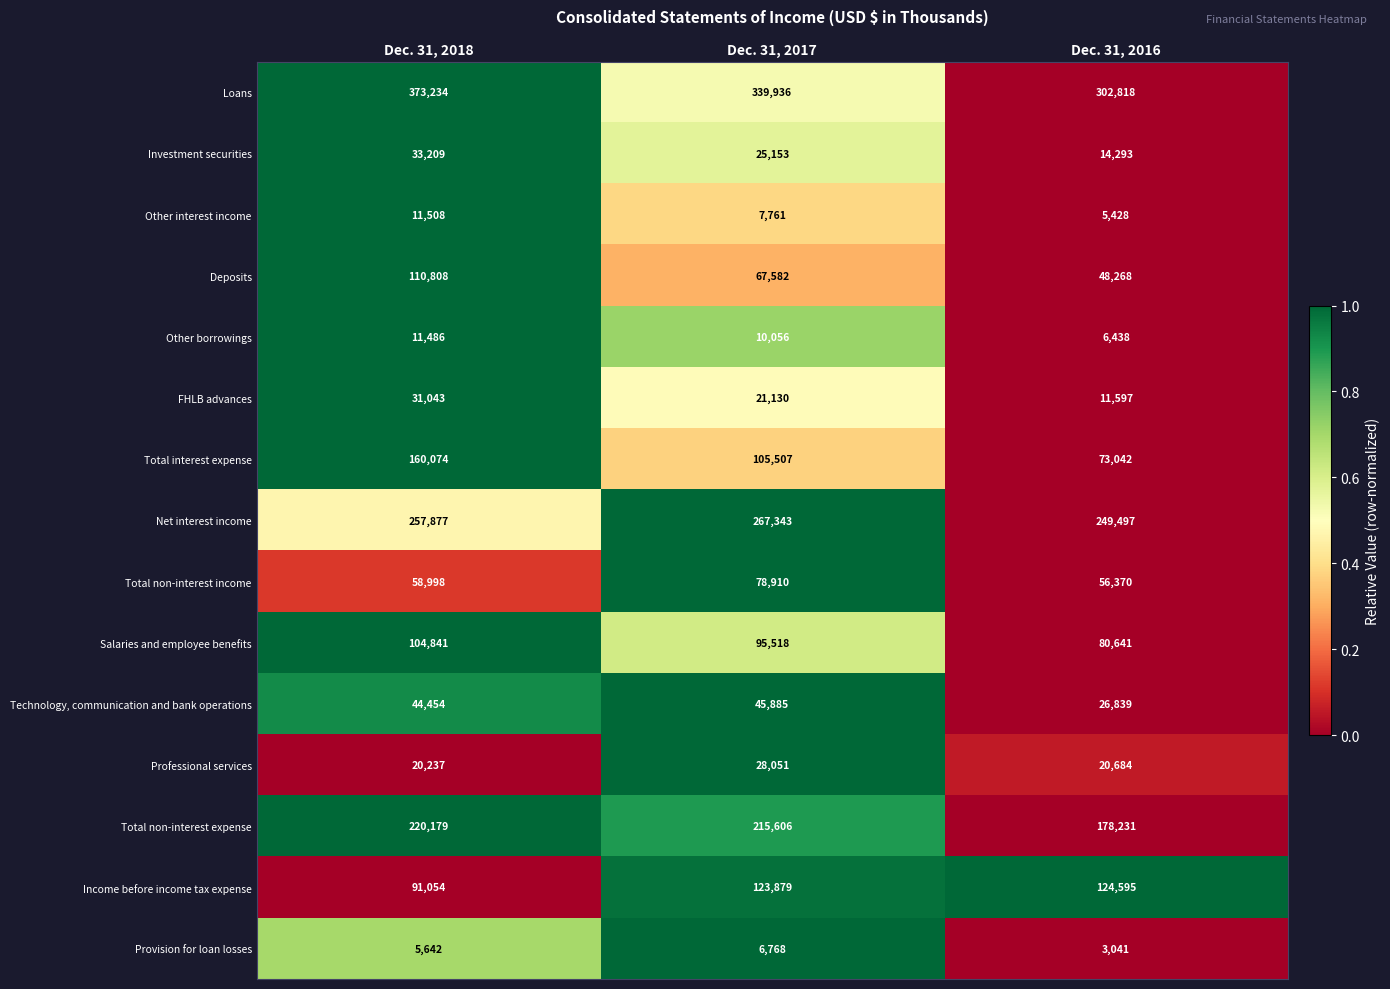

Between Dec. 31, 2017 and Dec. 31, 2016, which series saw the biggest shift?

Total non-interest expense